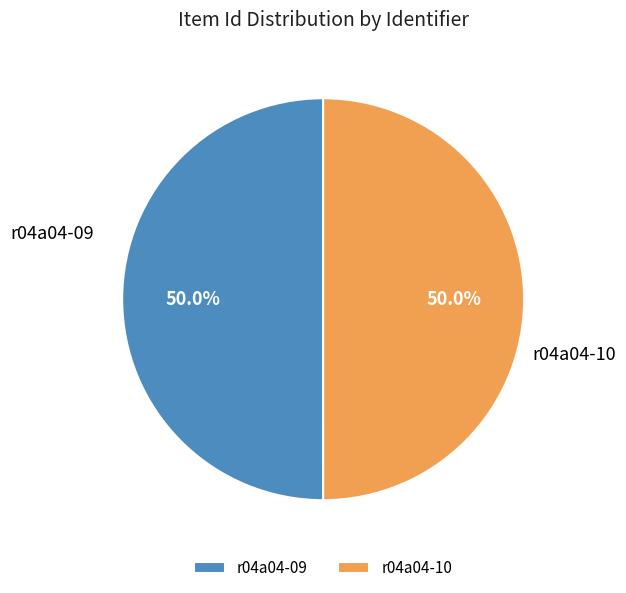

Approximately how many times larger is the value at r04a04-10 compared to r04a04-09?

1.0